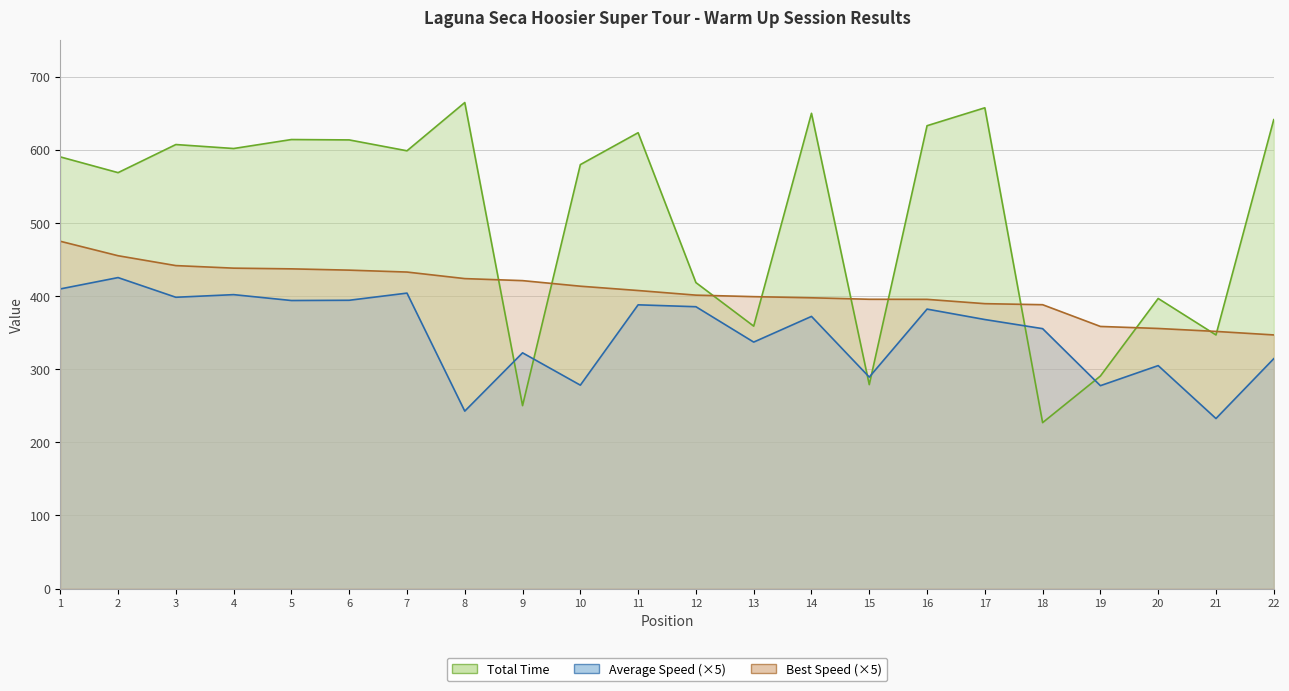

At how many categories does at least one series exceed 413?

16